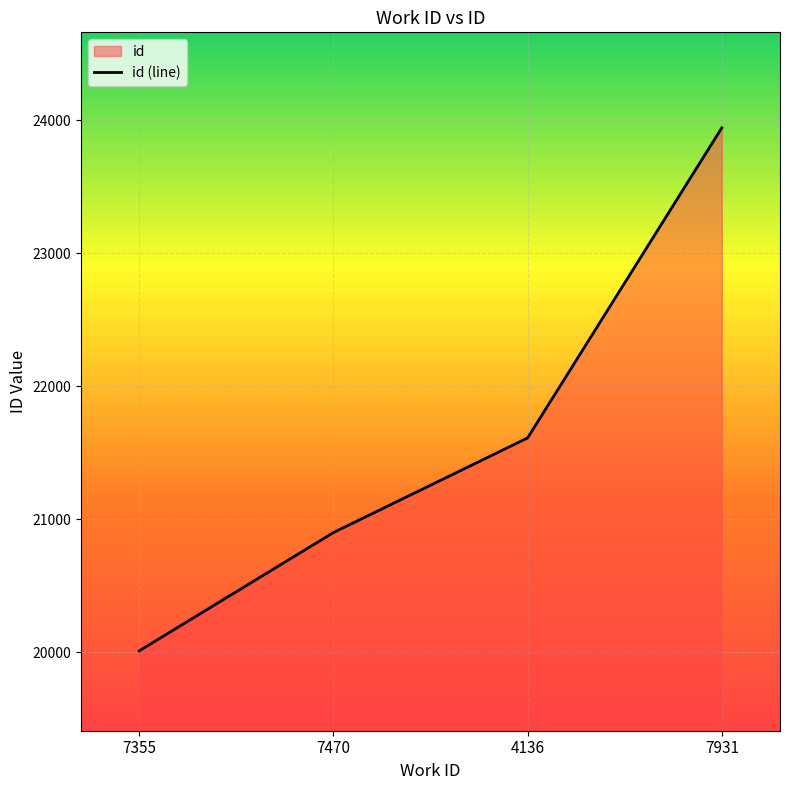

What is the label of the 1st point from the left?

7355